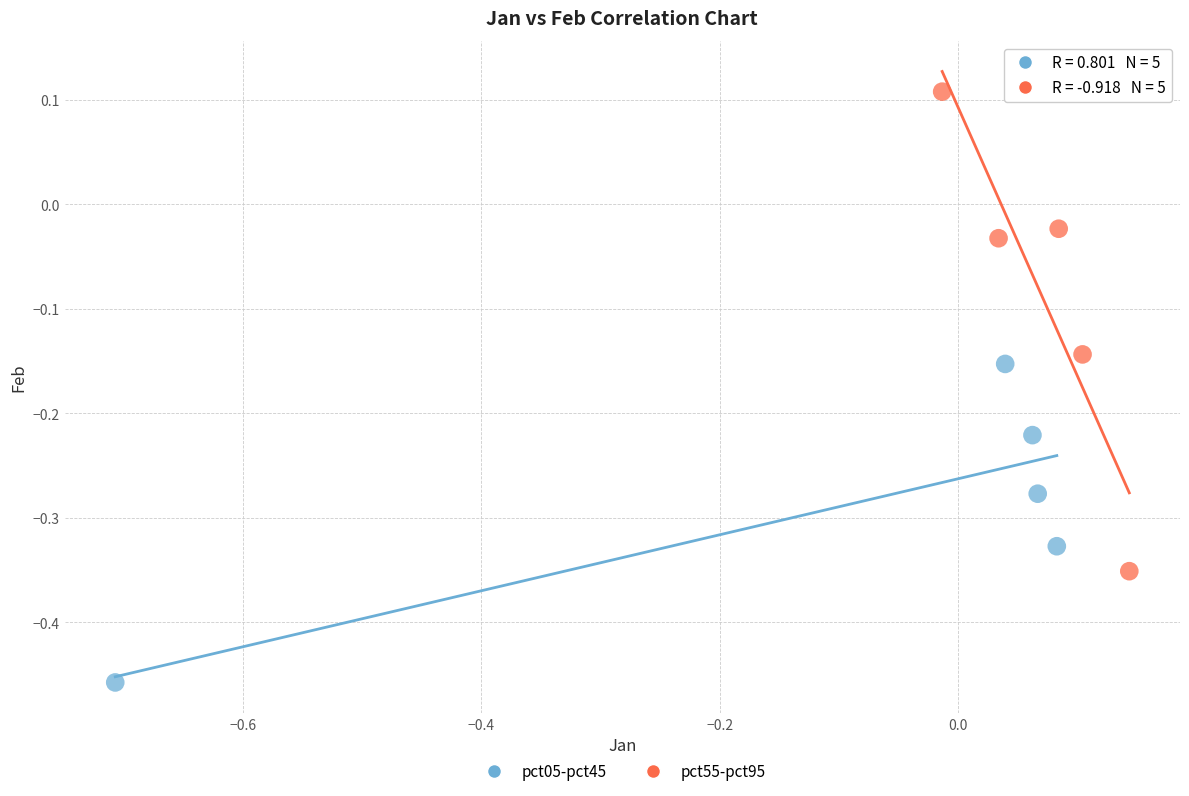

Which series reaches the maximum Y coordinate?

pct55-pct95